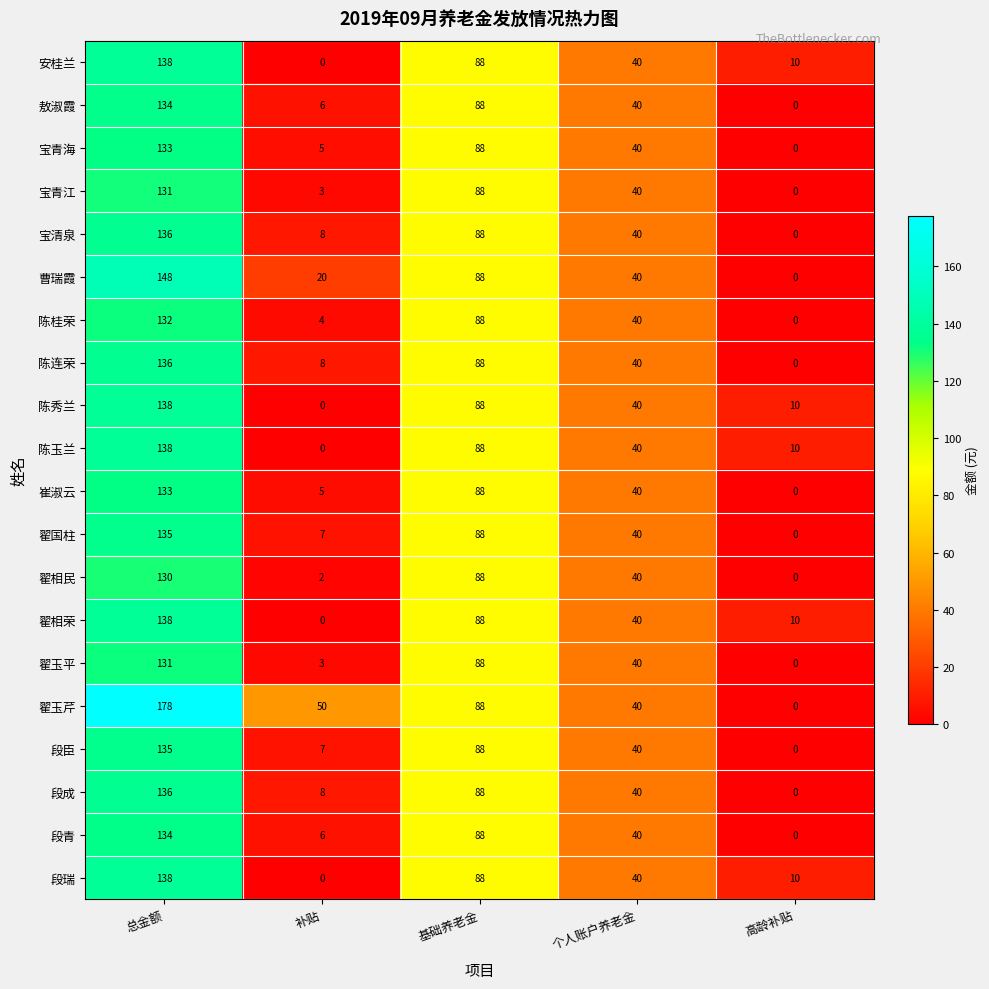

The 段成 series shows -89 at 高龄补贴. True or false?

False